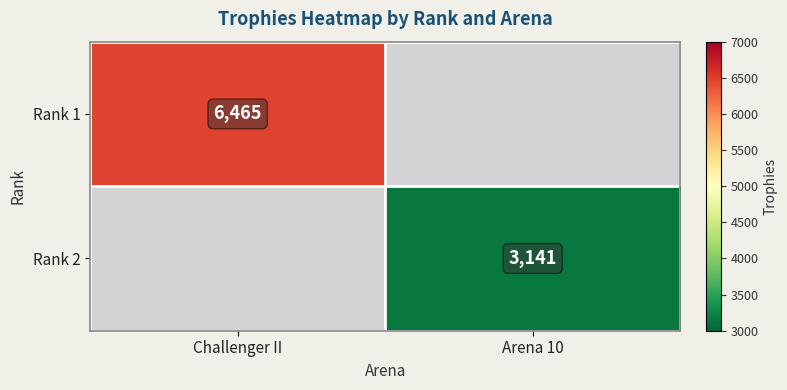

At how many categories does at least one series exceed 2624?

2